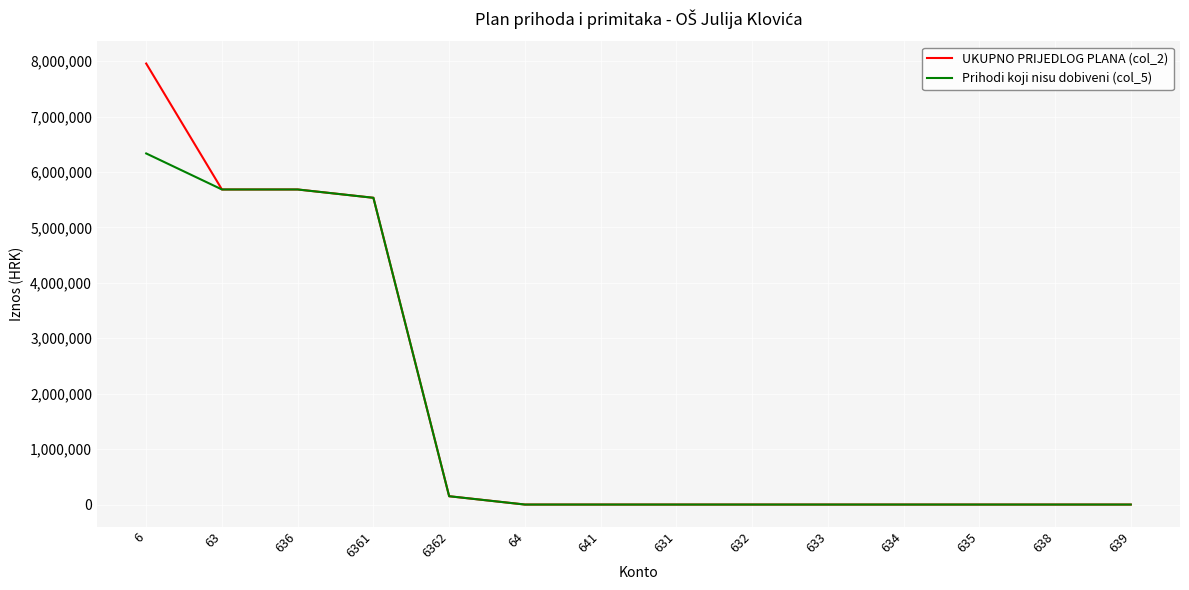

Which series has the largest range (max minus min)?

UKUPNO PRIJEDLOG PLANA (col_2)